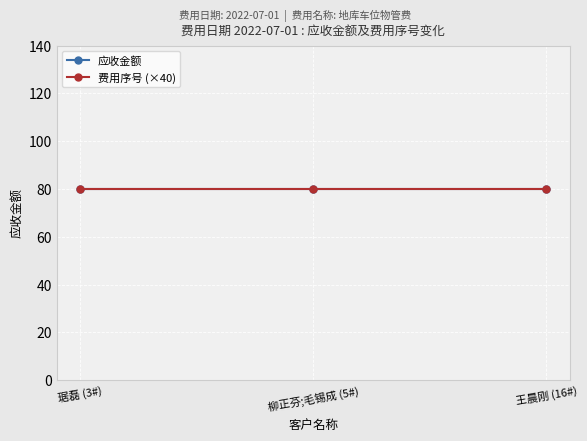

What are all the series names shown in the legend?

费用序号, 应收金额